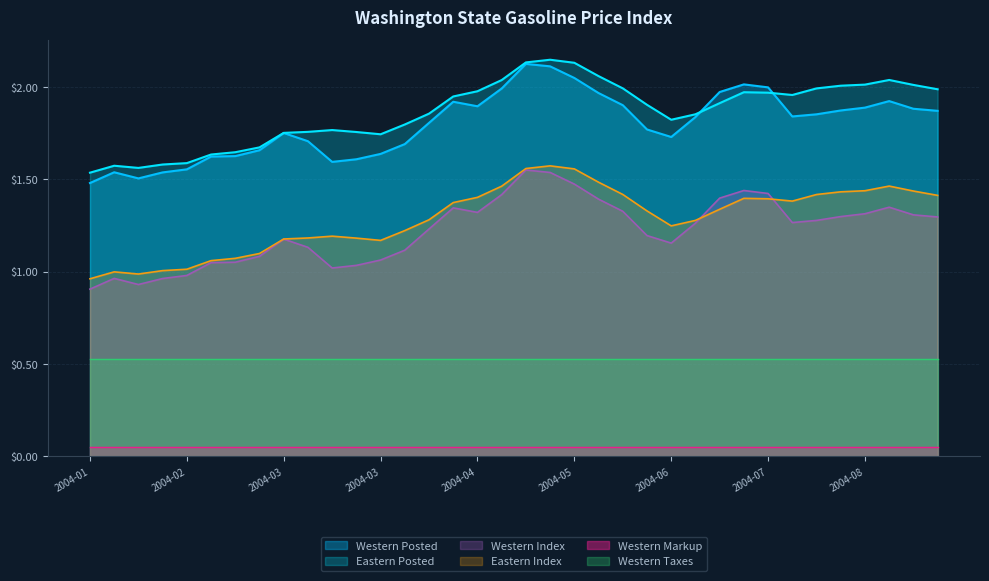

Where is Western Posted nearest to the value 1?

2004-01